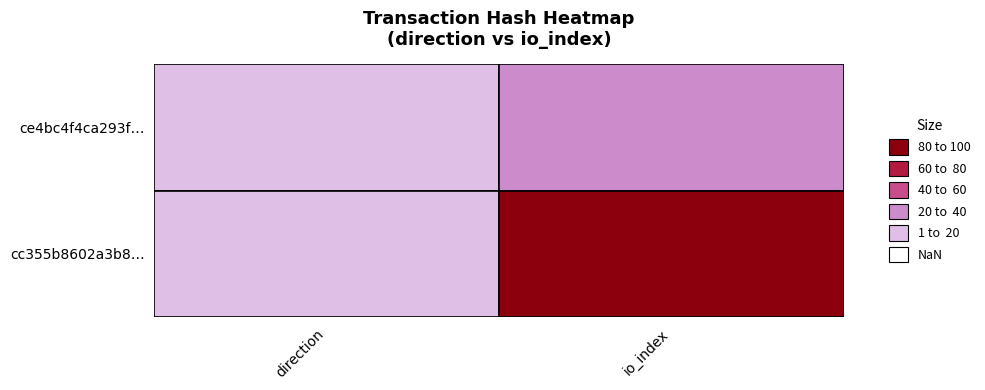

List the series in order of their overall mean, highest first.

cc355b8602a3b8f662a3460a34d0323ac487394, ce4bc4f4ca293fbc60cf77b59dd85cfa683368d